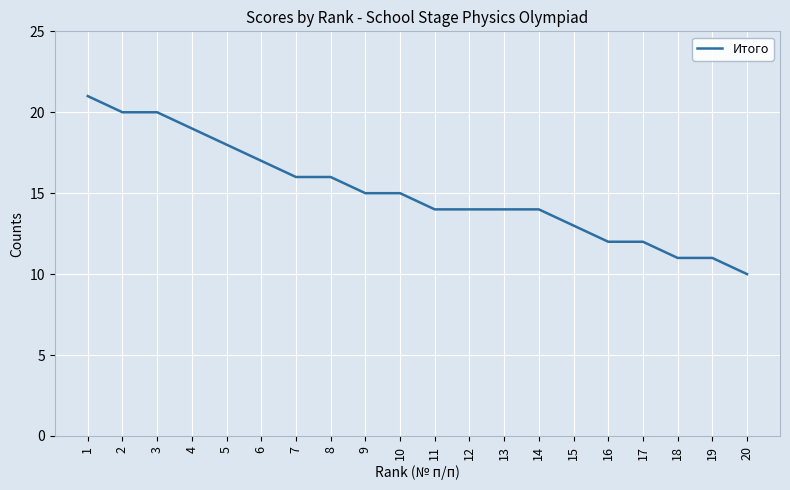

What is the greatest value displayed?

21